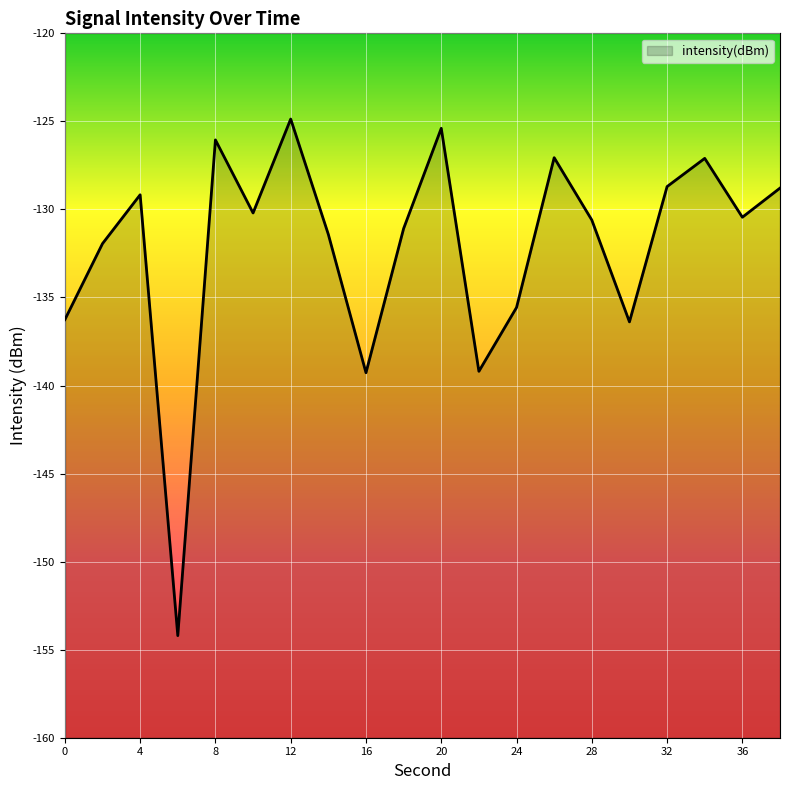

True or false: the data shows -131.9 at 2.

True